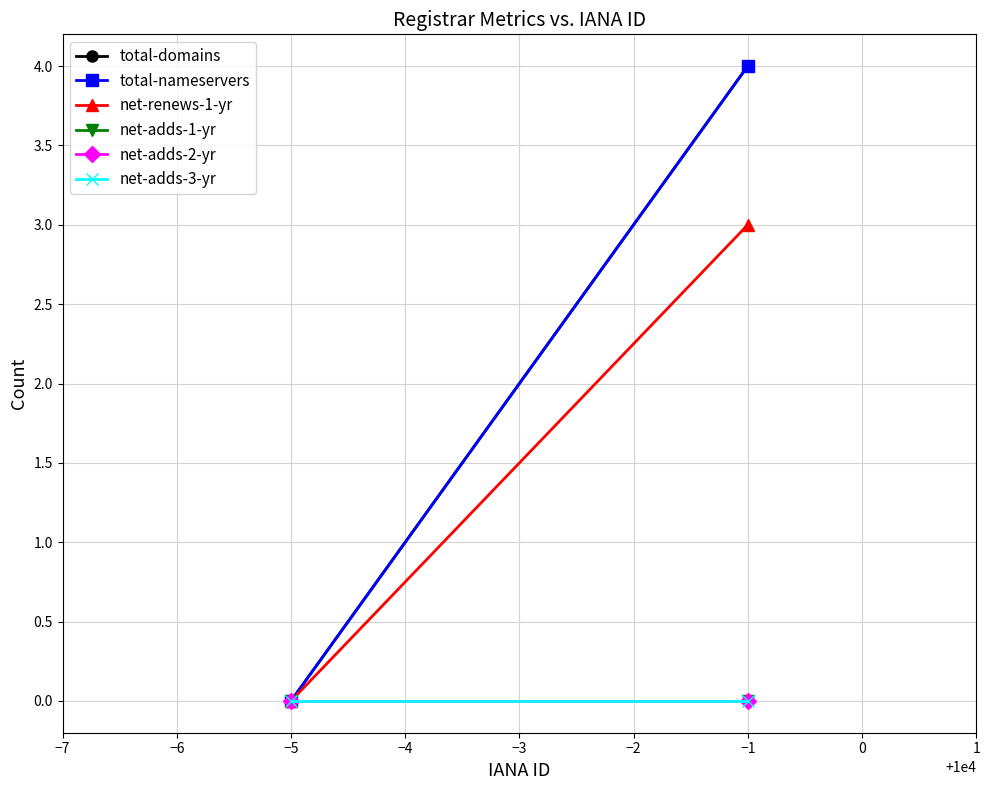

How many lines are shown in the chart?

6